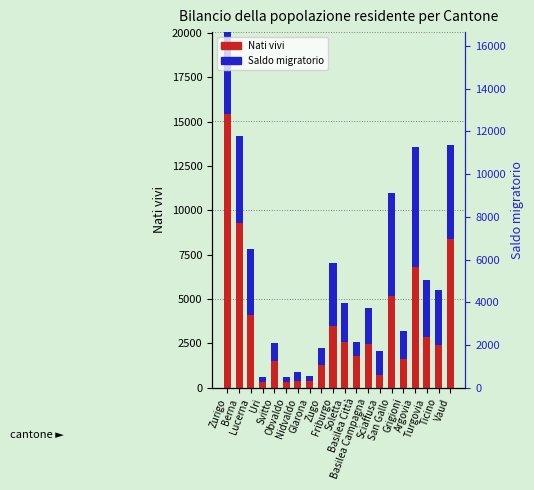

At which label does Nati vivi reach its peak?

Zurigo